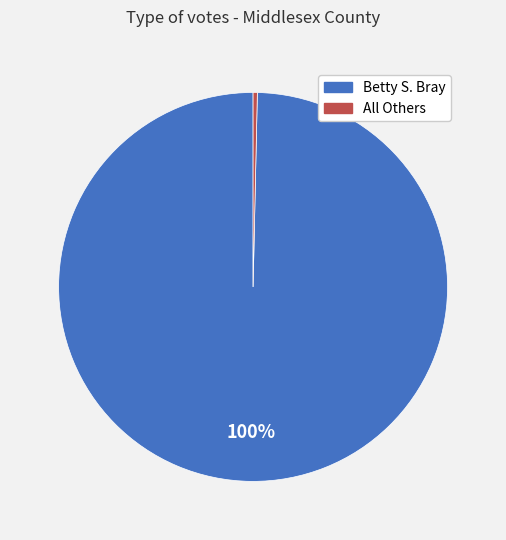

To the nearest percent, what is the average slice percentage?

50%